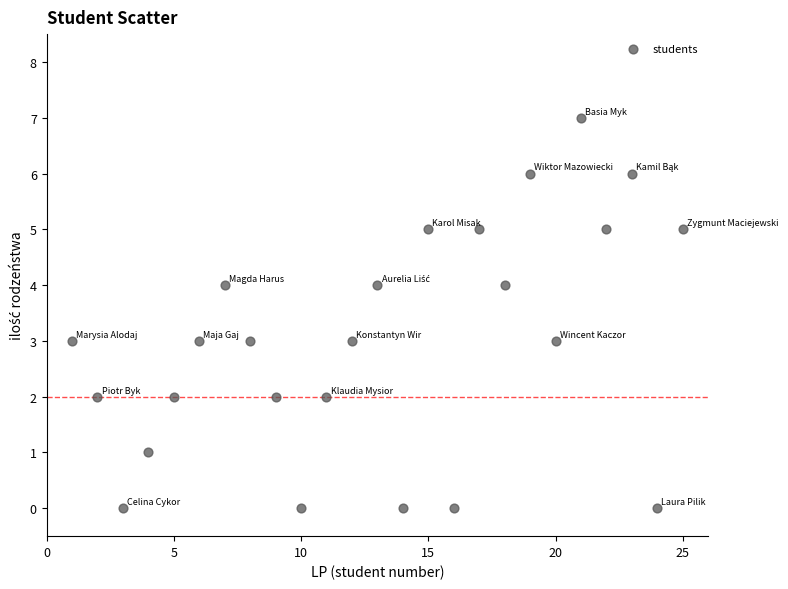

What is the range of X values (max minus min)?

24